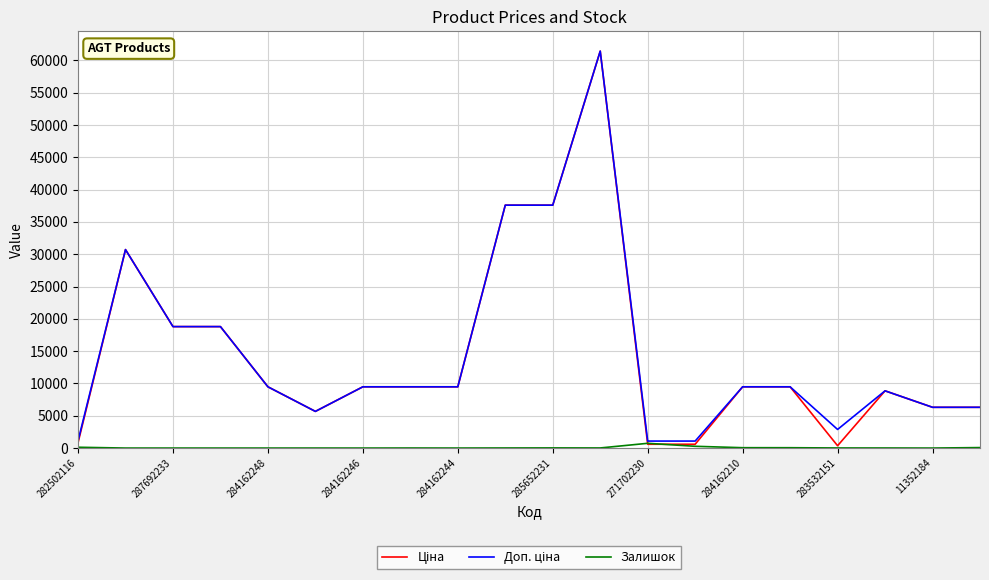

What is the greatest value displayed?

61434.3